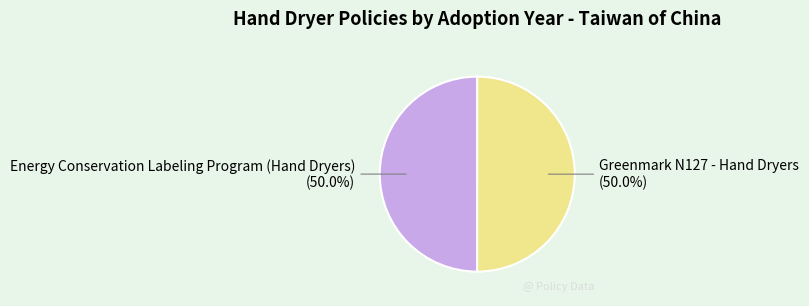

Which has a higher value, Greenmark N127 - Hand Dryers or Energy Conservation Labeling Program (Hand Dryers)?

Greenmark N127 - Hand Dryers